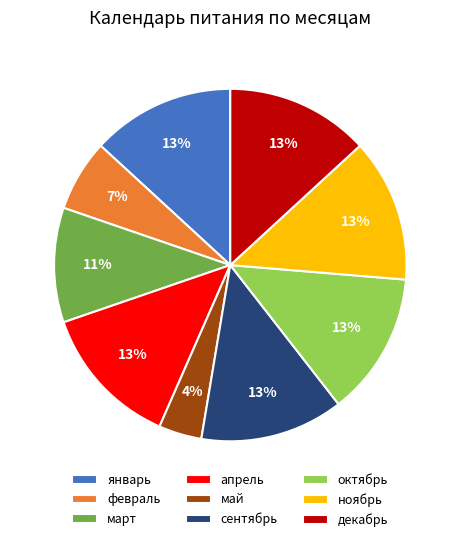

To the nearest percent, what is the difference between the largest and smallest slice percentages?

9%